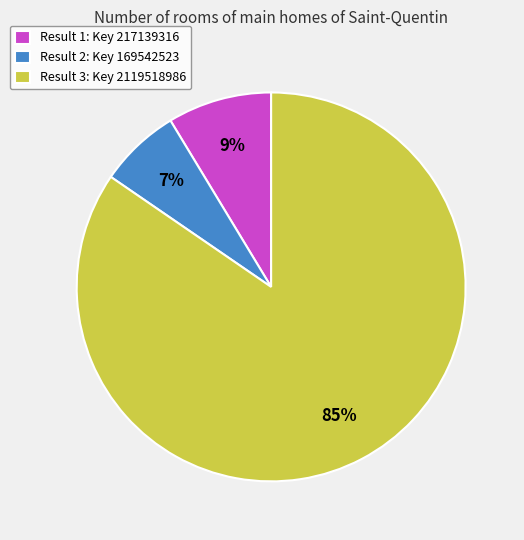

Rank the categories by value from lowest to highest.

Result 2, Result 1, Result 3